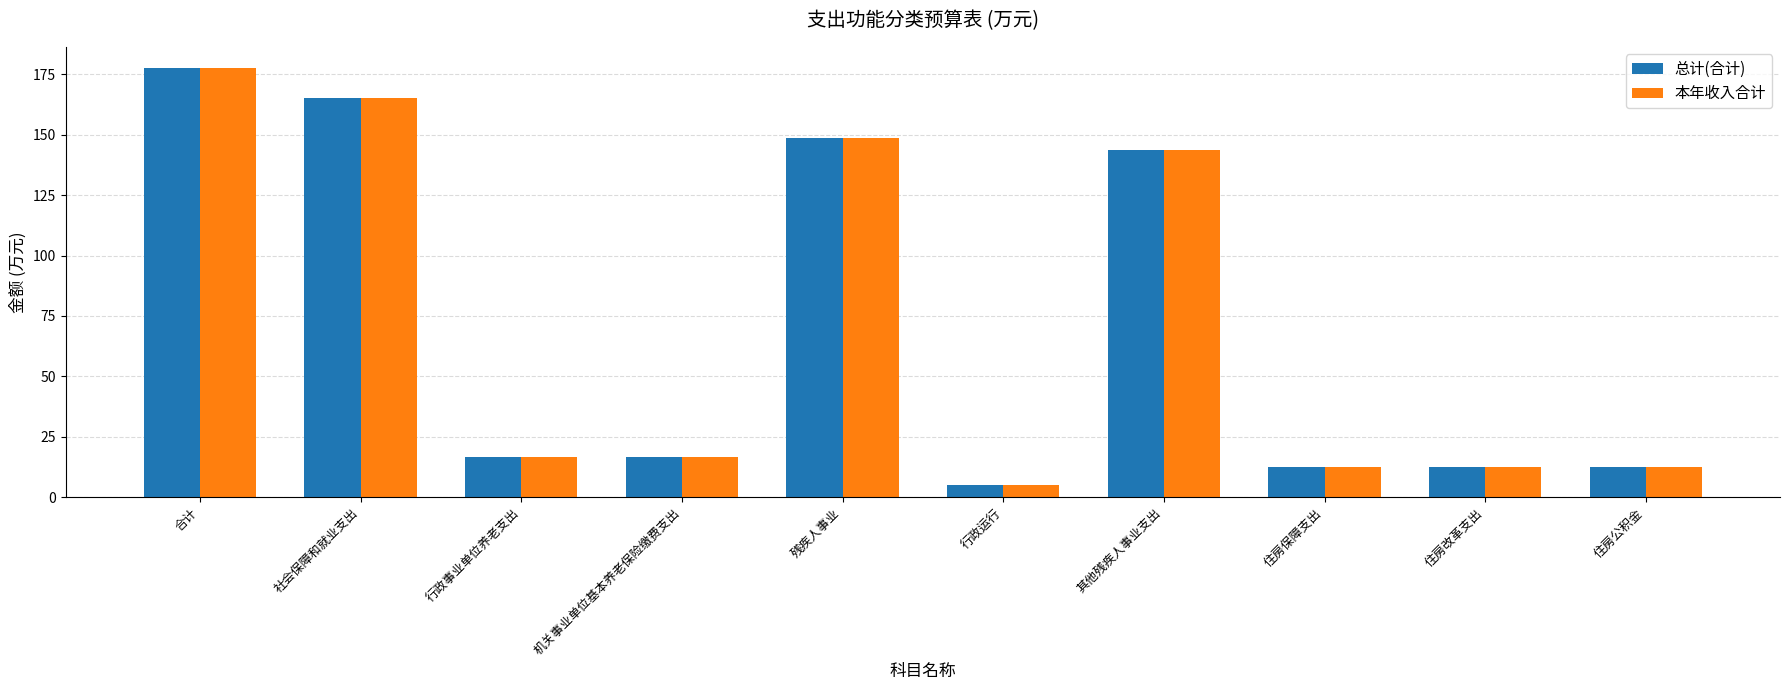

What is the sum of all 总计(合计) values?

710.1